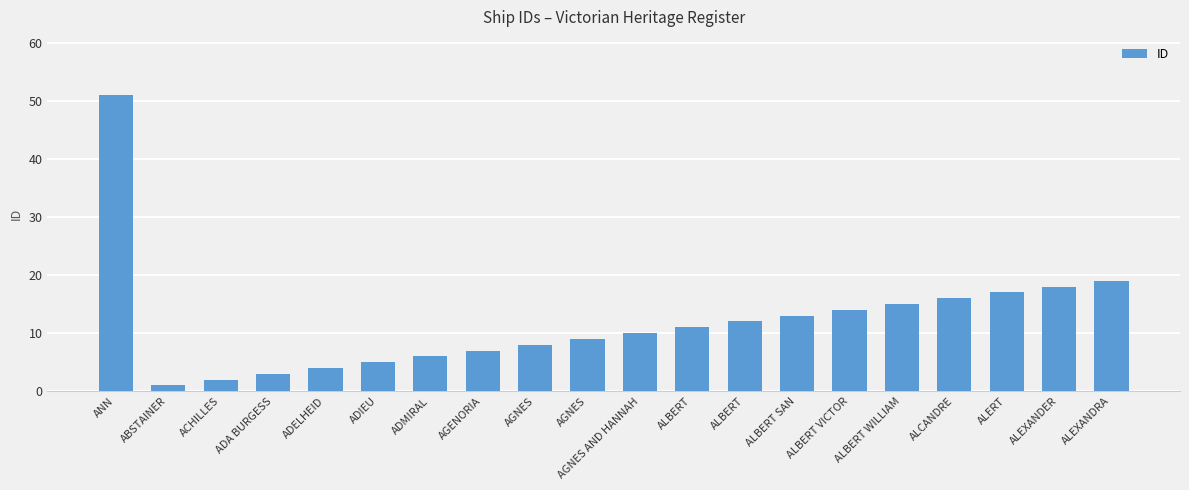

How many bars are there in total?

20